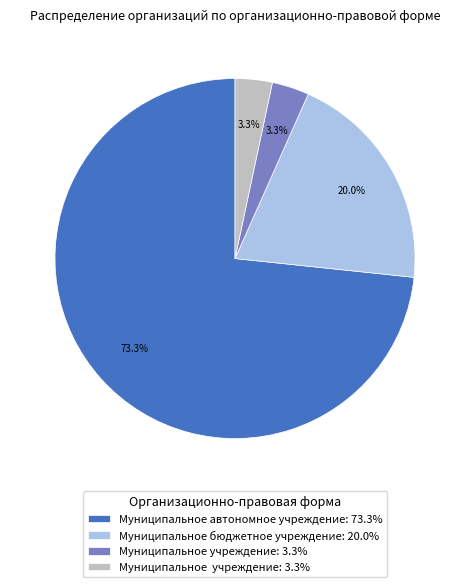

Does any single category account for the majority?

Yes